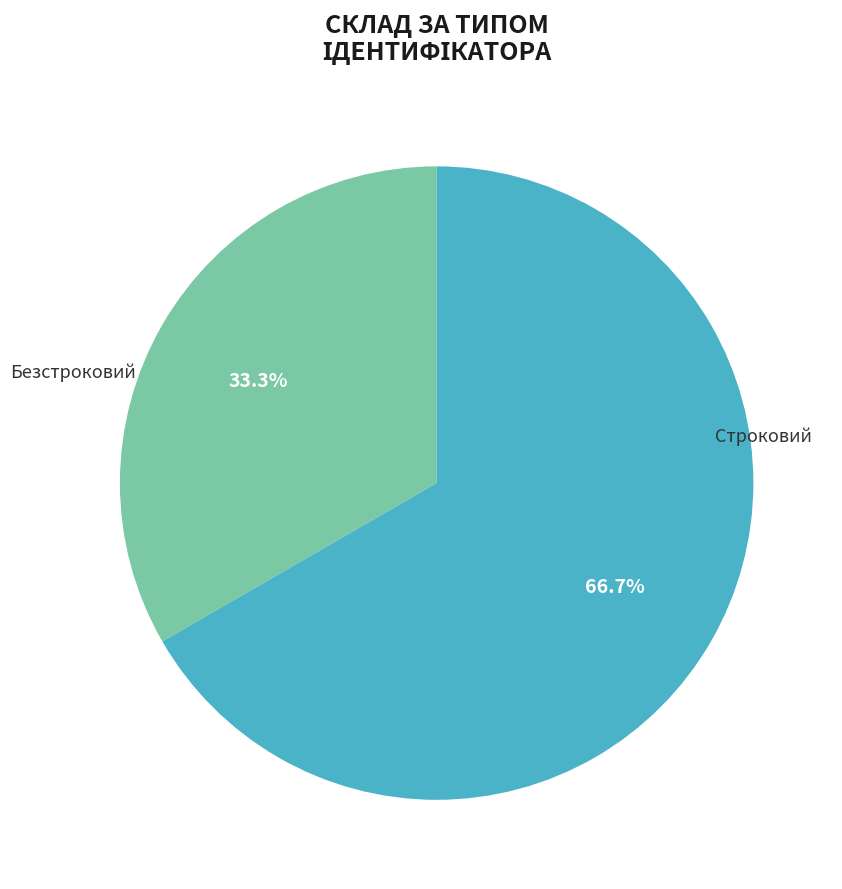

What percentage is the Строковий slice, to the nearest percent?

33%